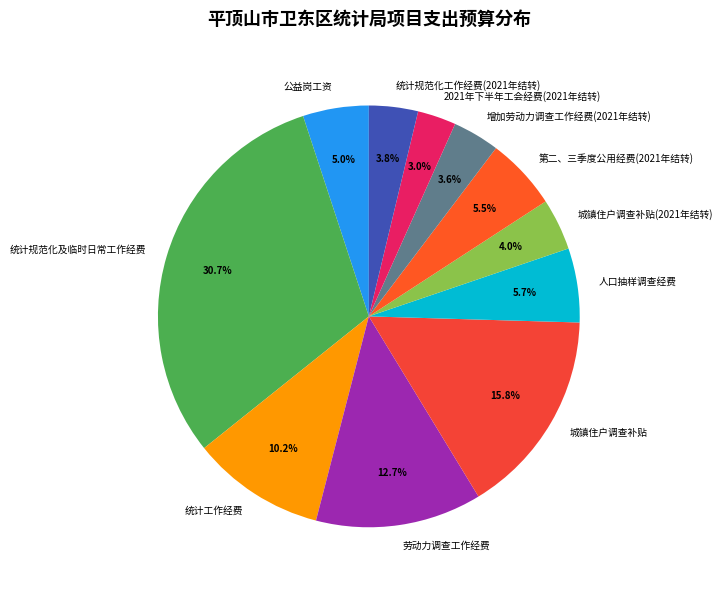

To the nearest percent, what percentage of the pie is 2021年下半年工会经费(2021年结转)?

3%